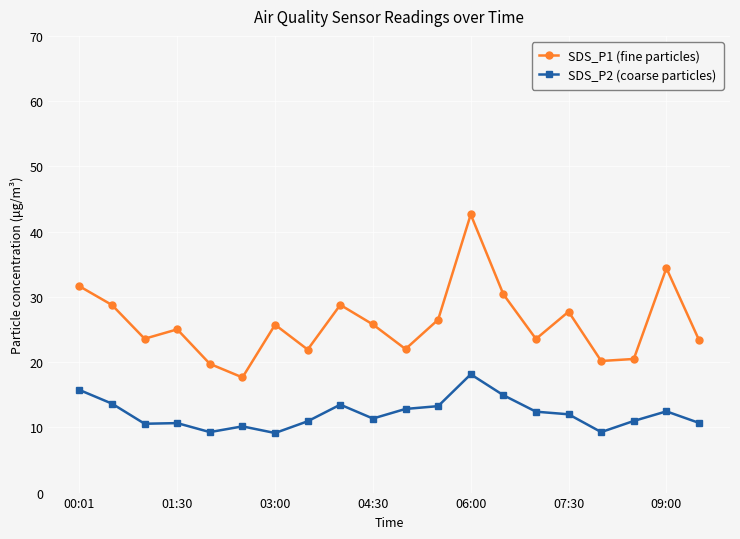

Which series has the largest total across all categories?

SDS_P1 (fine particles)